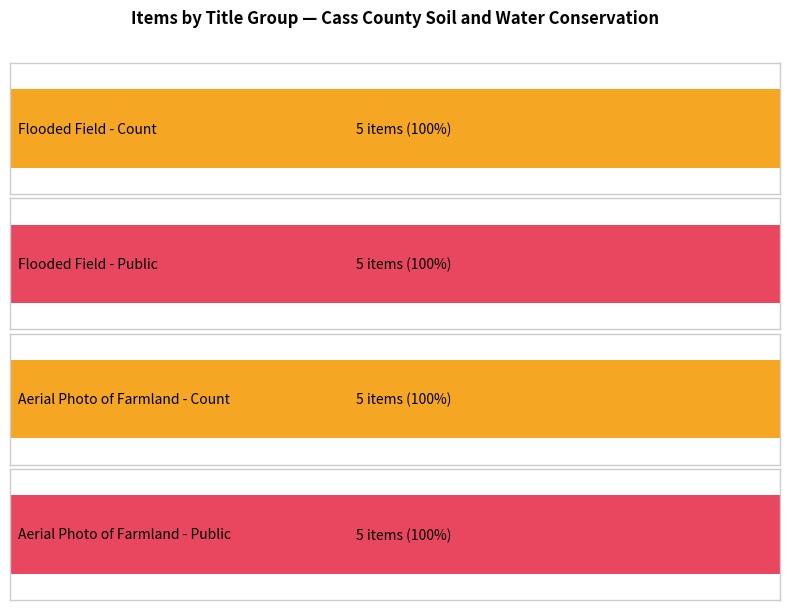

At which category is the sum across all series the highest?

Flooded Field